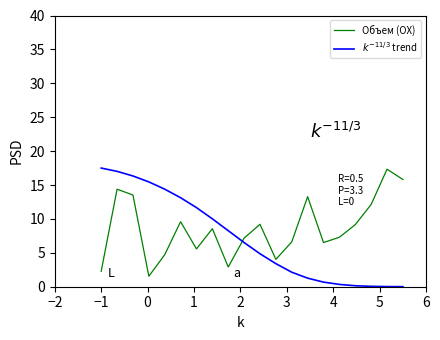

What is the maximum value for Объем (ОХ)?

17.3